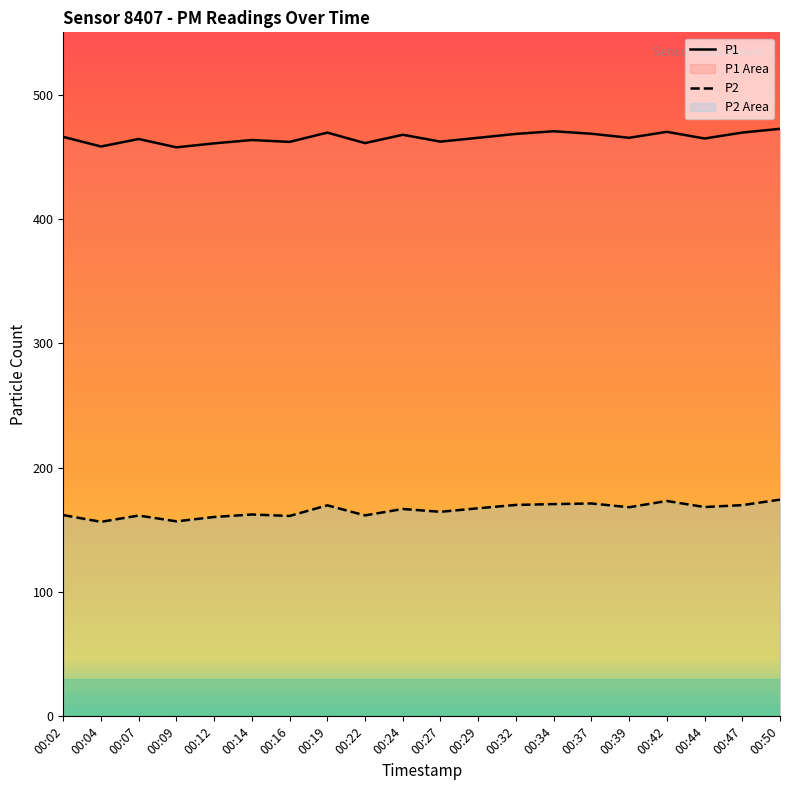

What is the maximum value for P1?

472.4